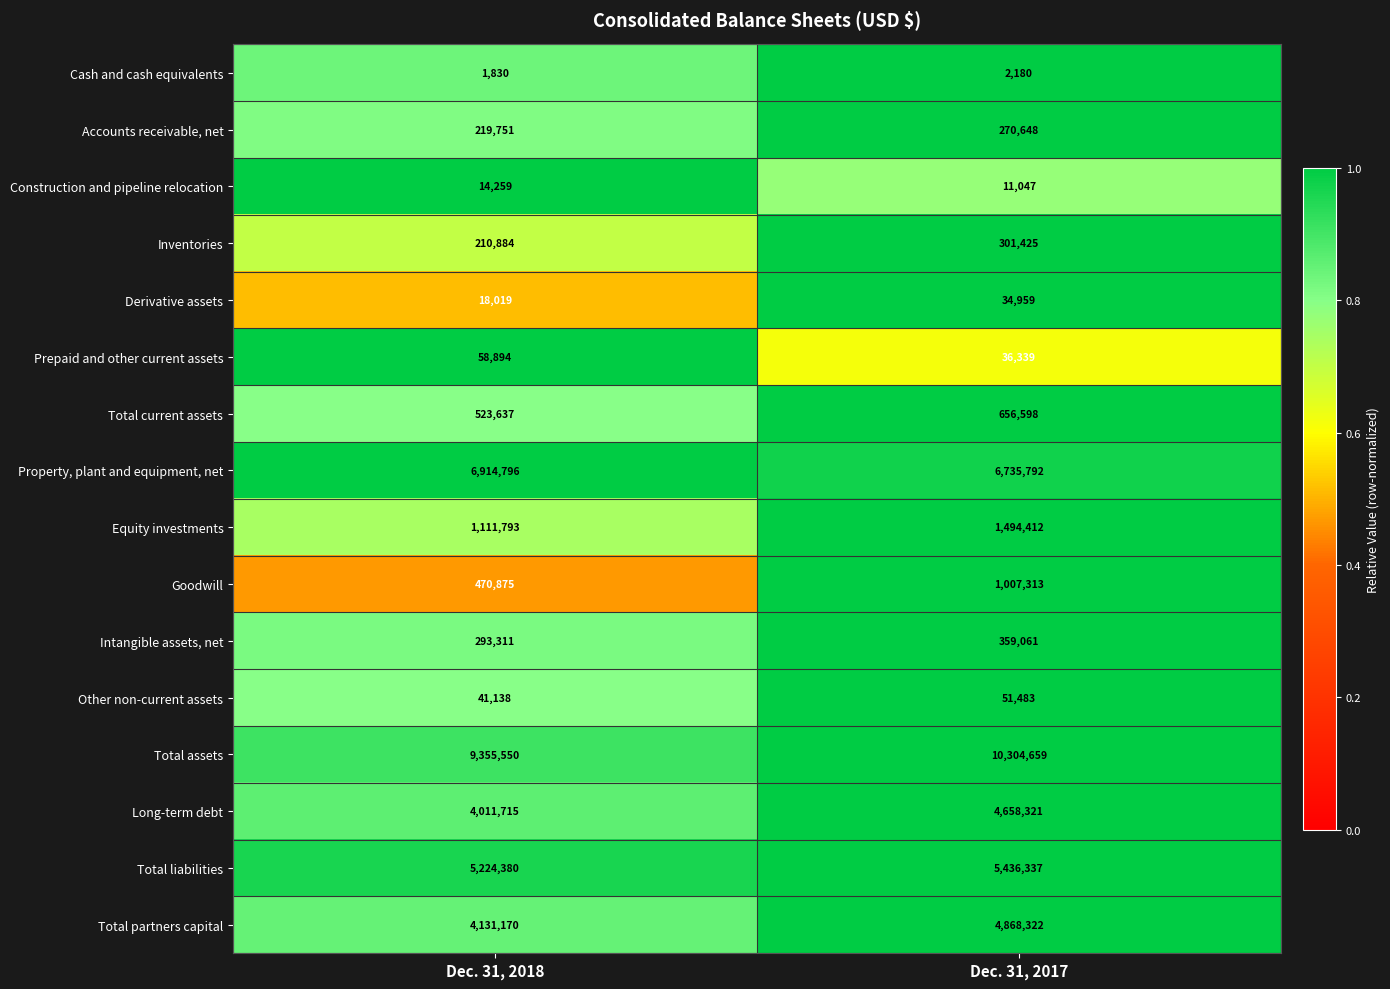

What is the smallest value displayed?

1830